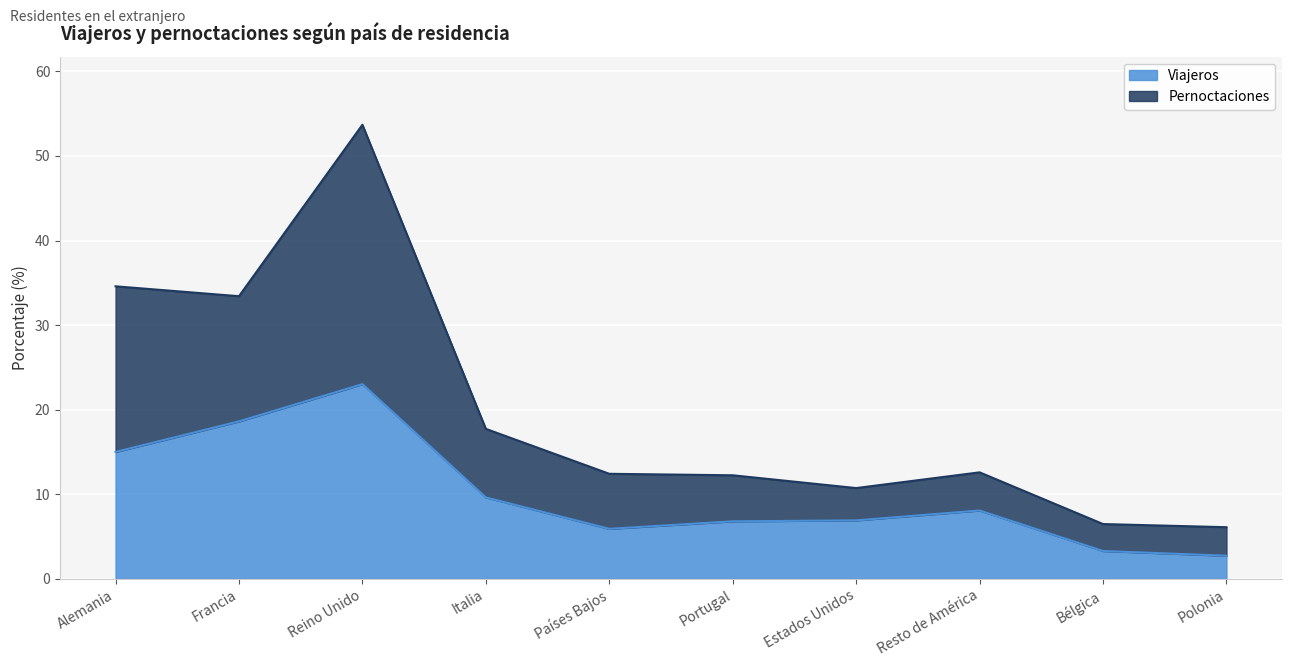

What is the total value across all series at Estados Unidos?

10.7